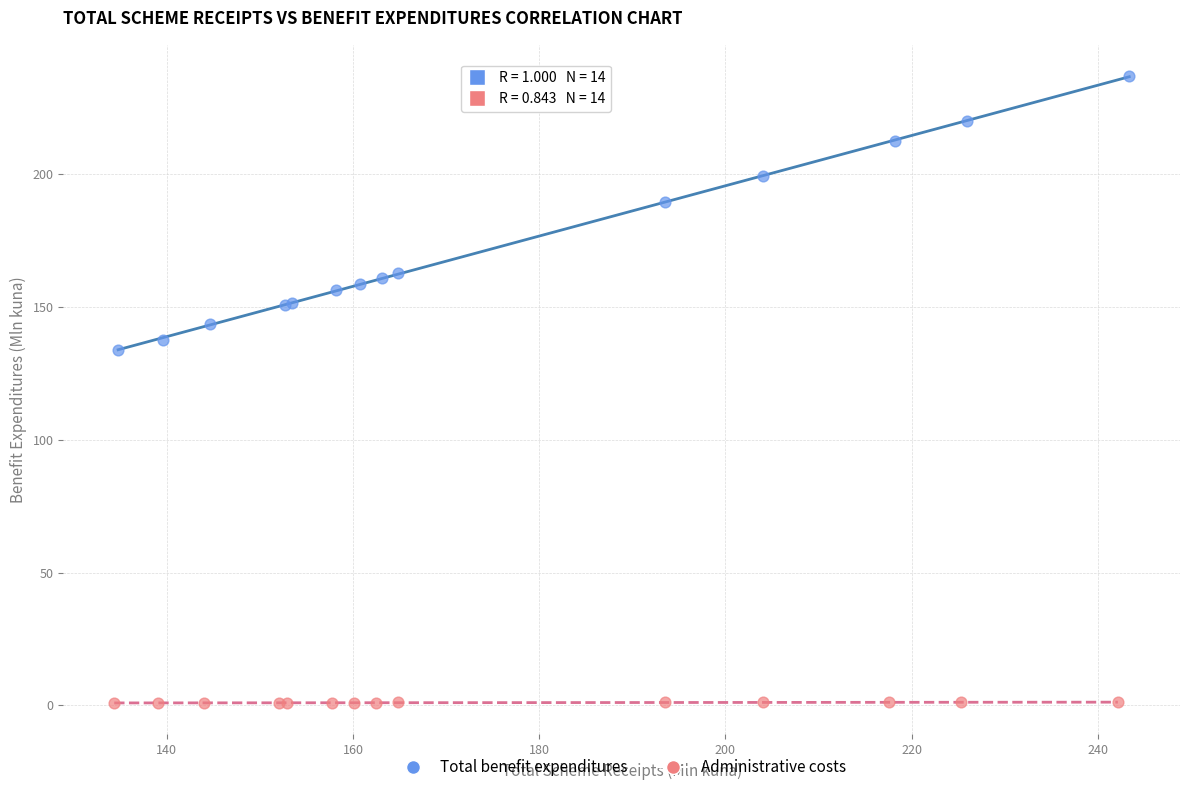

Which series contains the lowest Y value?

Administrative costs